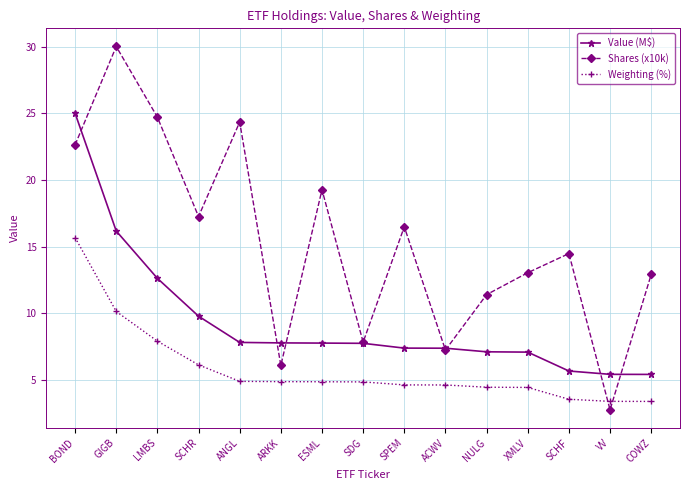

The Shares (x10k) series shows 16.5 at SPEM. True or false?

True